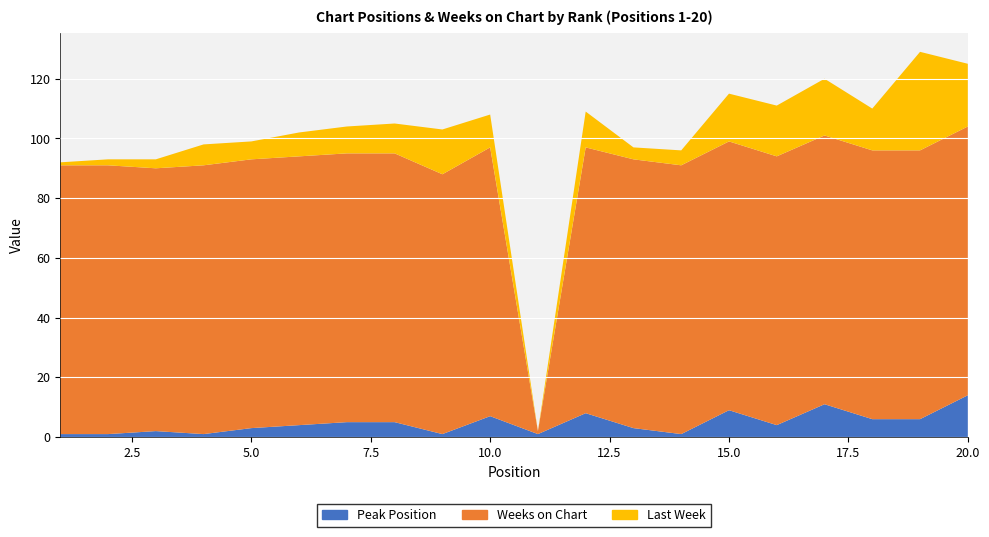

Reading left to right, extract all data points from this chart.

Peak Position: 1=1	2=1	3=2	4=1	5=3	6=4	7=5	8=5	9=1	10=7	11=1	12=8	13=3	14=1	15=9	16=4	17=11	18=6	19=6	20=14
Weeks on Chart: 1=90	2=90	3=88	4=90	5=90	6=90	7=90	8=90	9=87	10=90	11=1	12=89	13=90	14=90	15=90	16=90	17=90	18=90	19=90	20=90
Last Week: 1=1	2=2	3=3	4=7	5=6	6=8	7=9	8=10	9=15	10=11	11=0	12=12	13=4	14=5	15=16	16=17	17=19	18=14	19=33	20=21